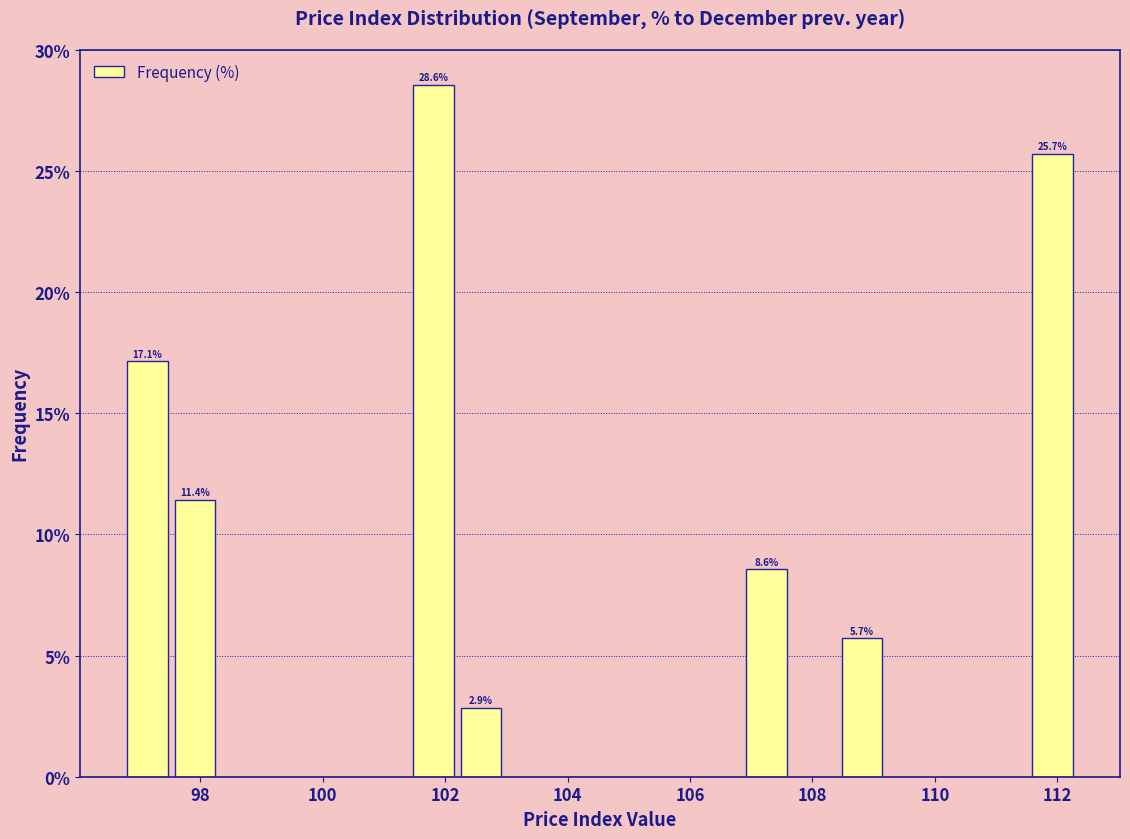

Read against the x-axis, roughly where is the centre of the tallest bar?

101.8